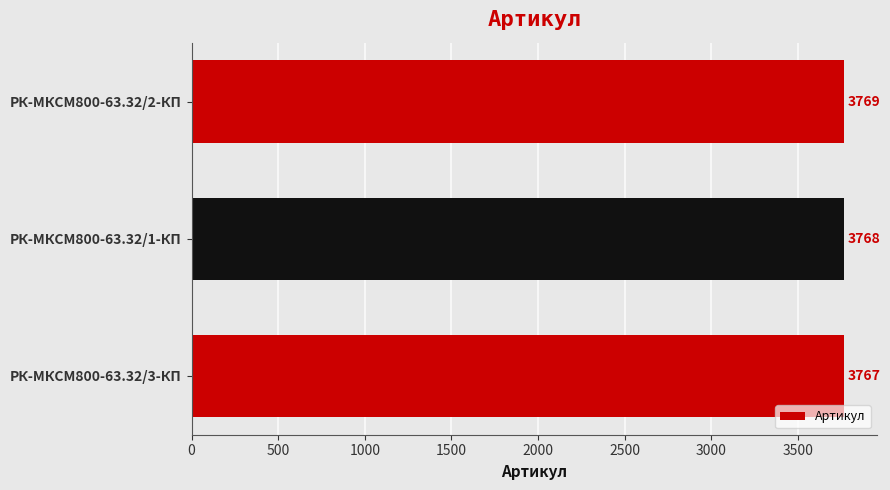

What is the difference between the maximum and minimum values?

2